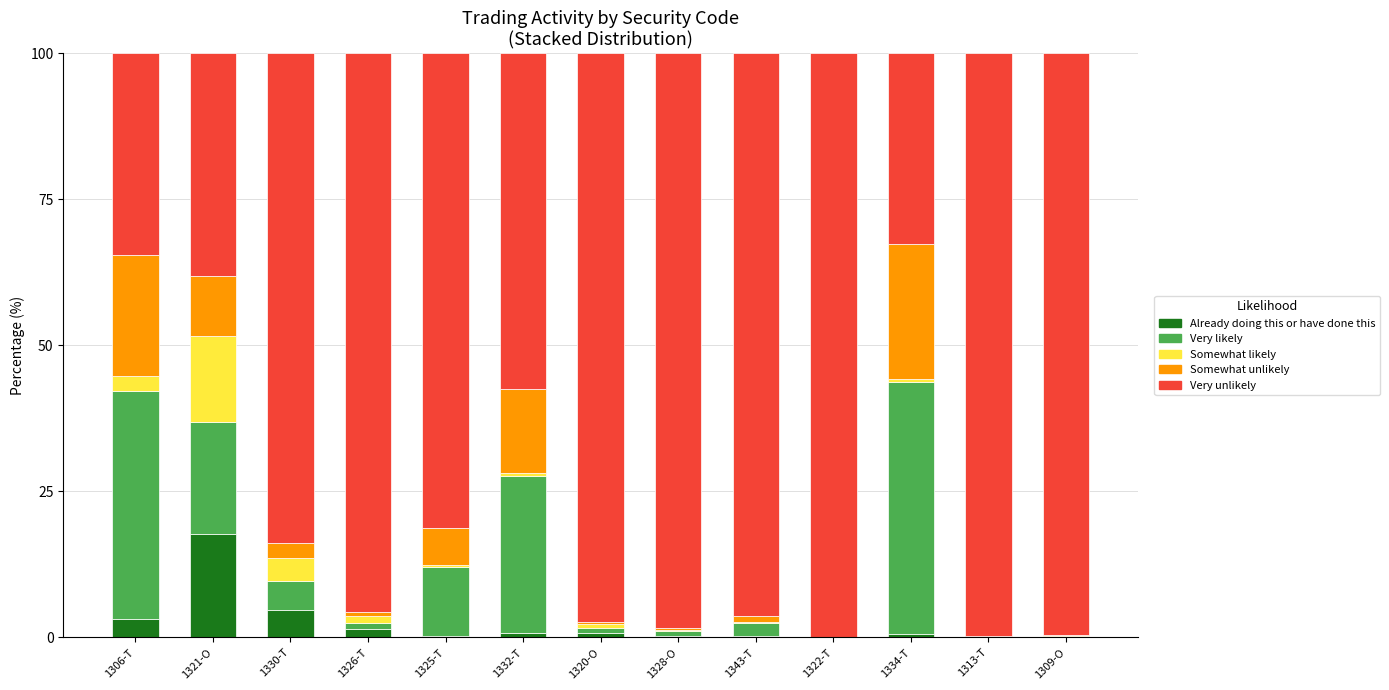

What is the sum of the Already doing this or have done this values at 1325-T and 1321-O?

18.0